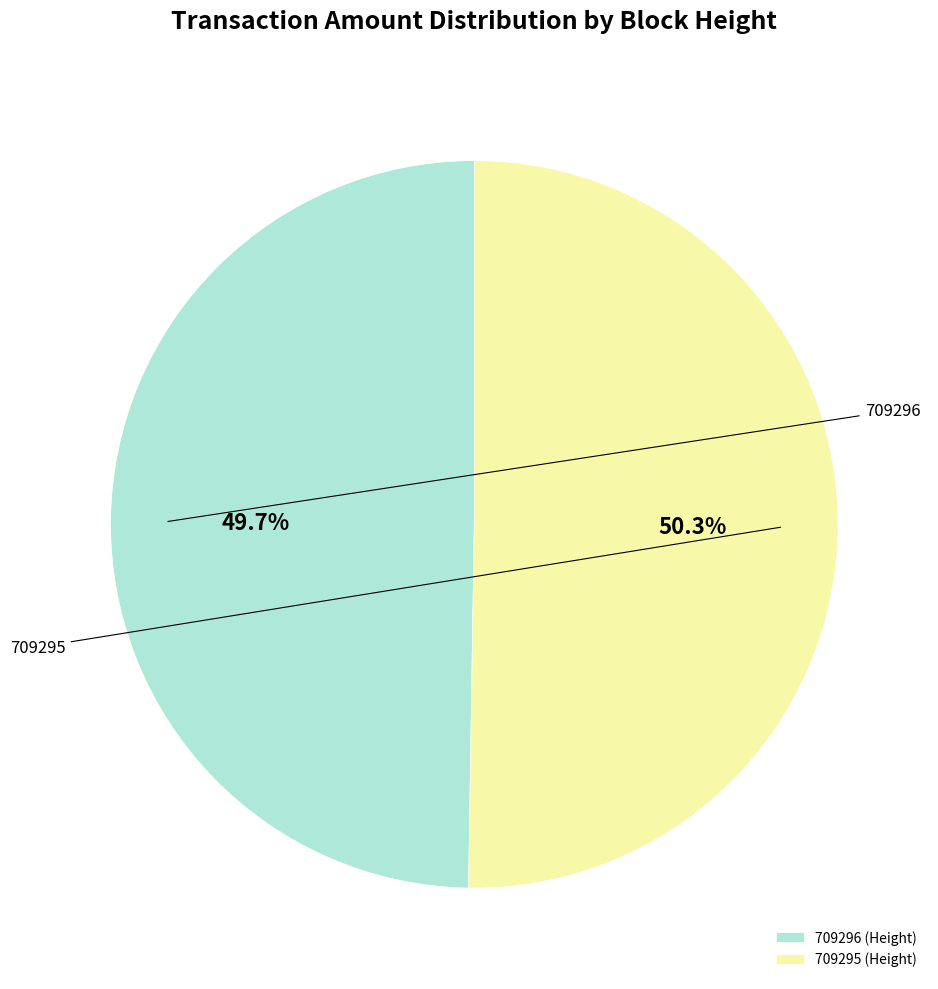

To the nearest percent, what portion does 709295 represent?

50%